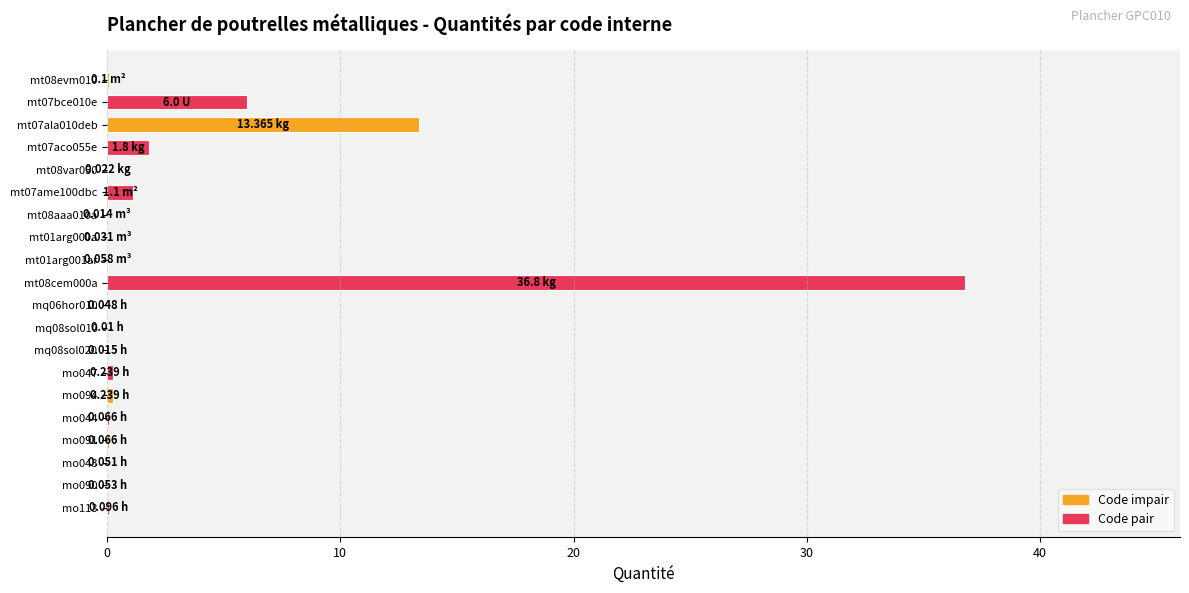

What is the greatest value displayed?

36.8